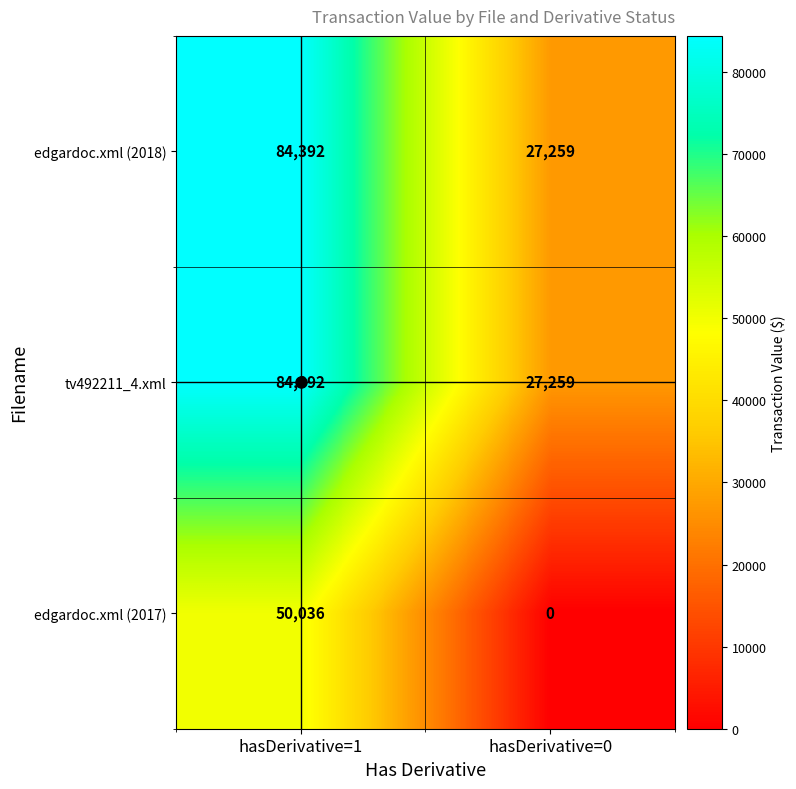

What is the difference between the highest and lowest values at hasDerivative=1?

34356